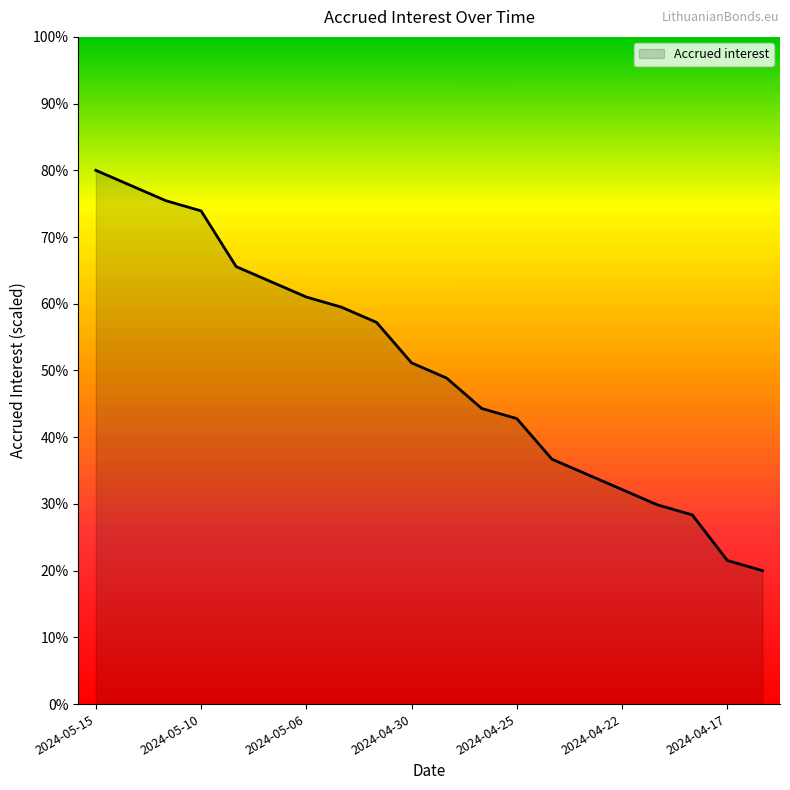

What is the greatest value displayed?

80.0